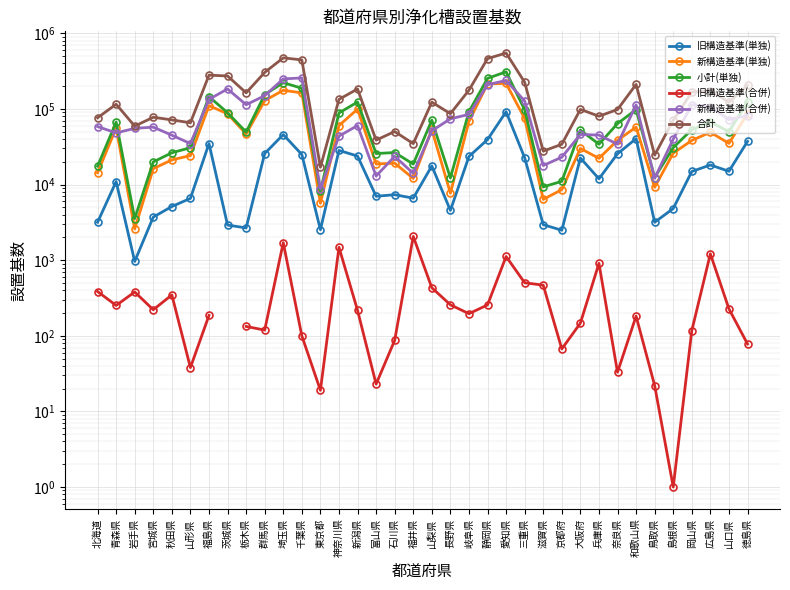

Where is the first local maximum for 新構造基準(合併)?

宮城県